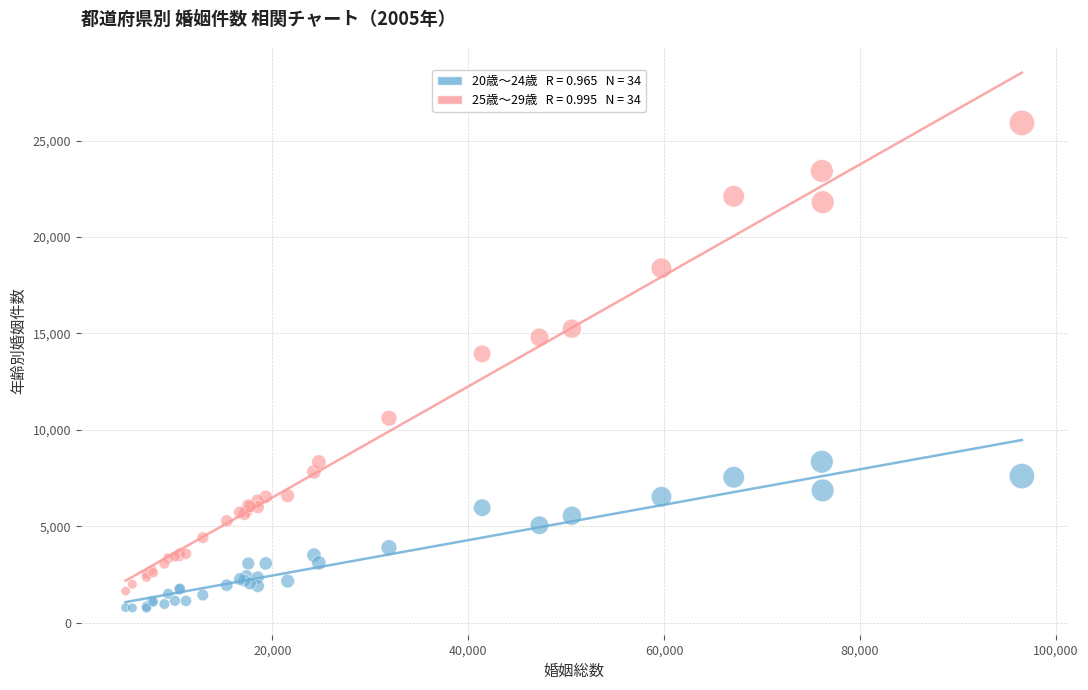

Across all series, what Y value is closest to 13344?

13945